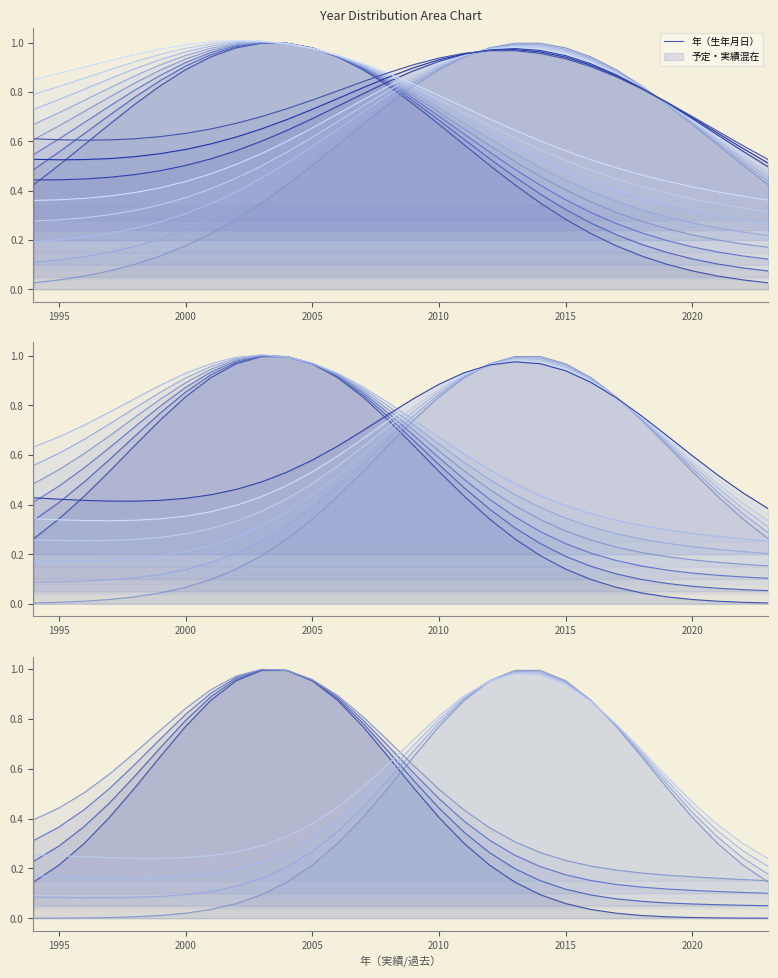

What is the average value of the 予定・実績混在 L0 series?

0.4